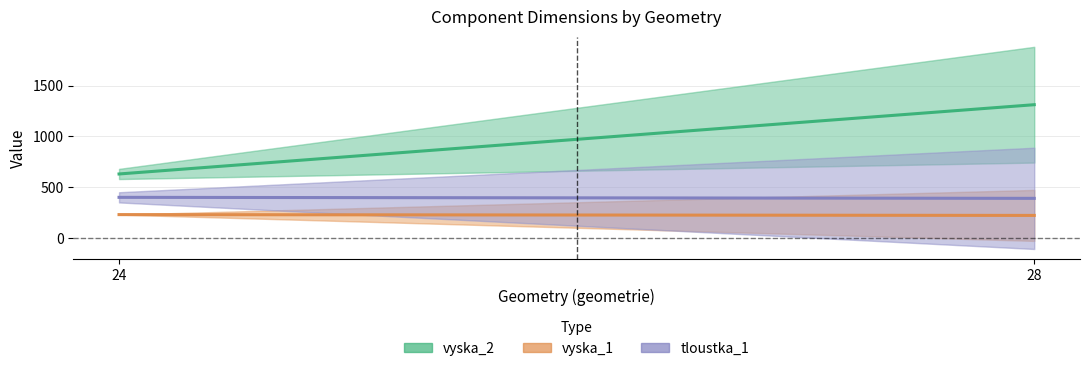

Where is tloustka_1 nearest to the value 600?

24